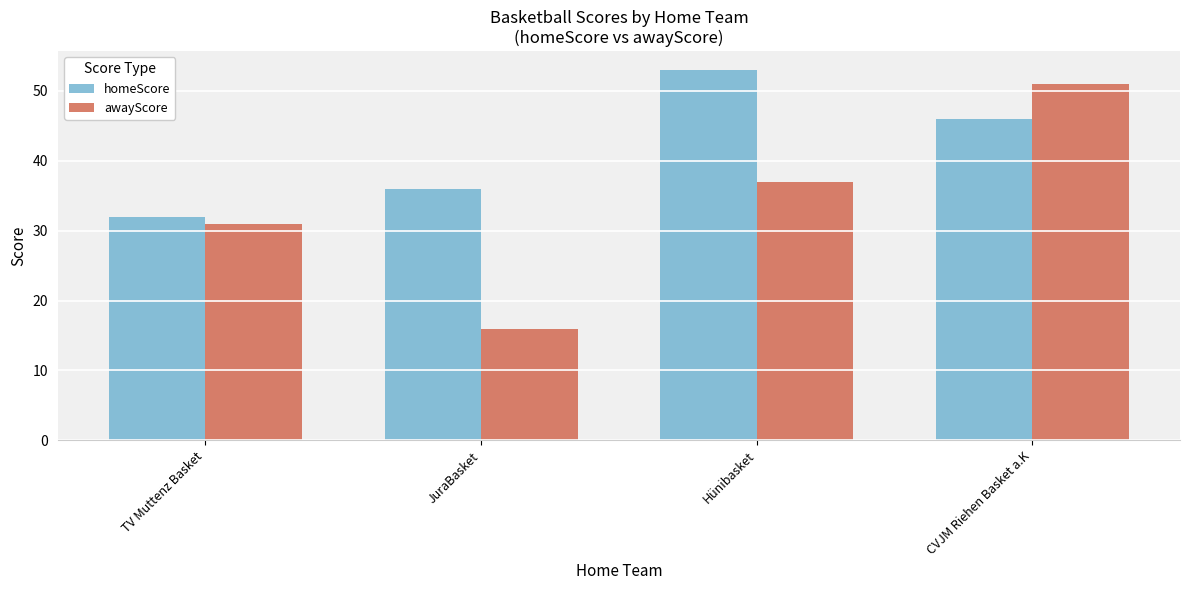

How many bars are there in each group?

2